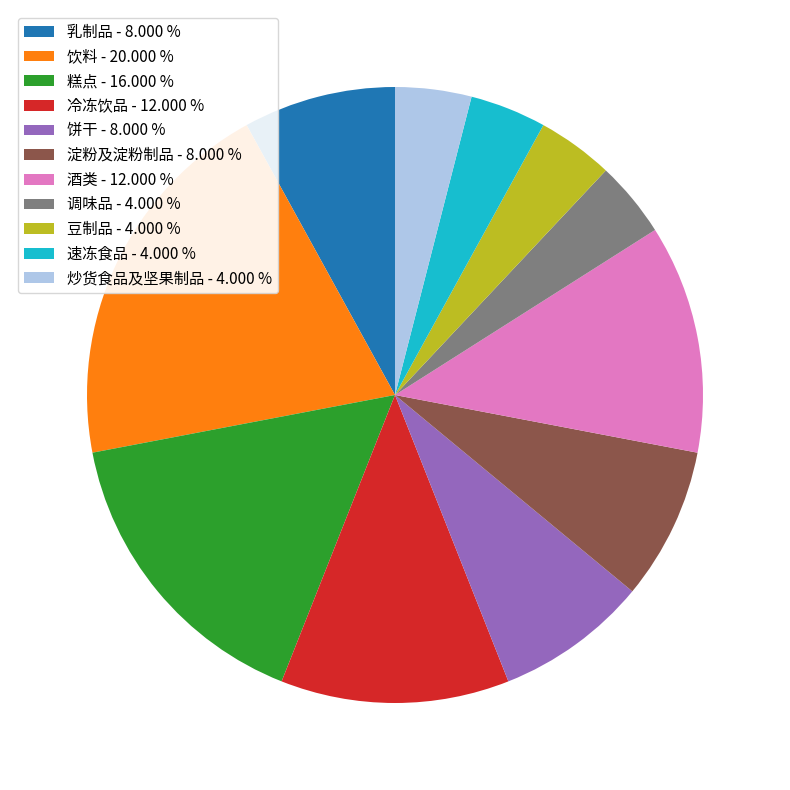

What is the ratio of the value at 调味品 to the value at 炒货食品及坚果制品?

1.0